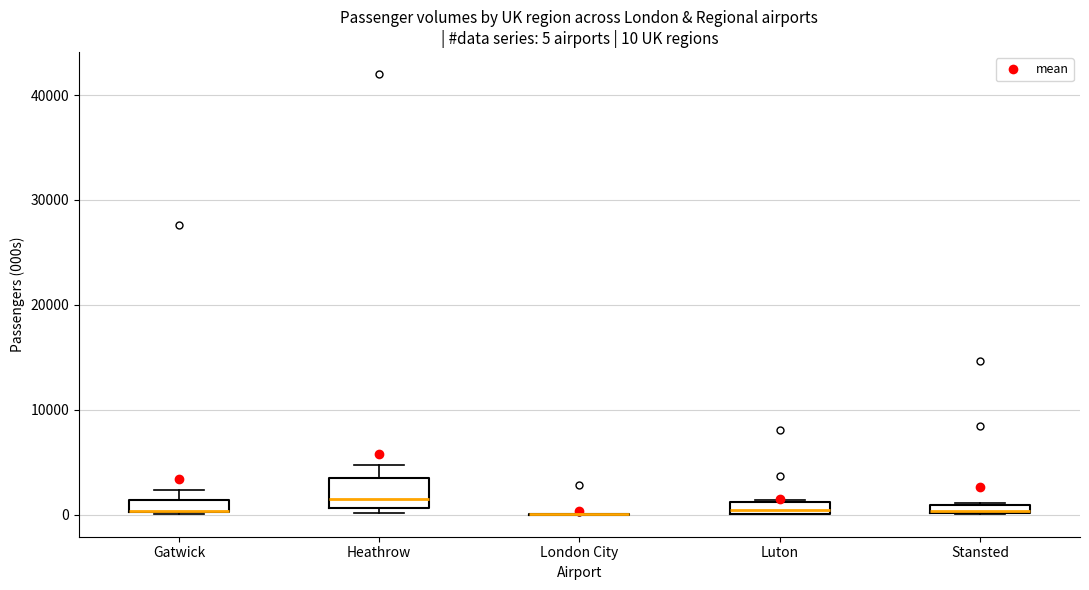

Which box is the tallest, from its lower edge to its upper edge?

Heathrow